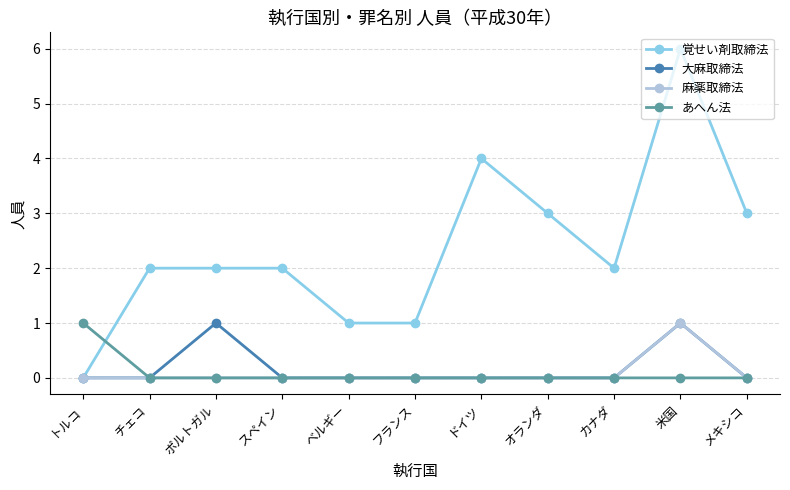

Reading right to left, transcribe all the data shown in this chart.

覚せい剤取締法: 3	6	2	3	4	1	1	2	2	2	0
大麻取締法: 0	1	0	0	0	0	0	0	1	0	0
麻薬取締法: 0	1	0	0	0	0	0	0	0	0	0
あへん法: 0	0	0	0	0	0	0	0	0	0	1